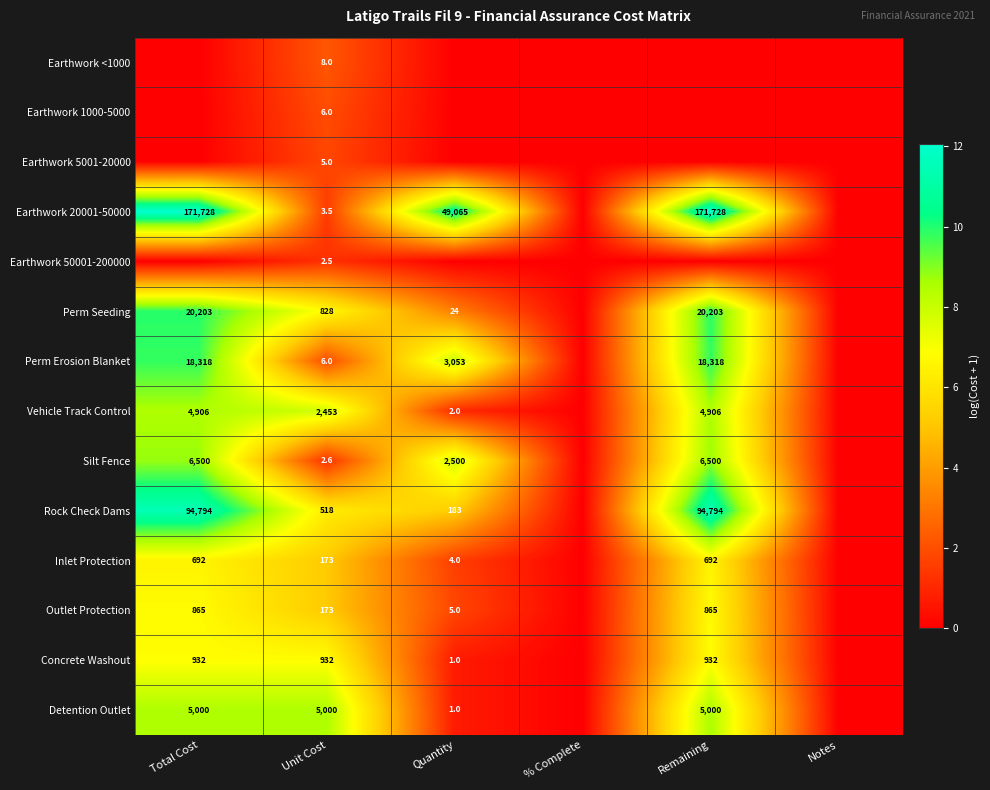

The value of Outlet Protection at Total Cost is 865.0. True or false?

True